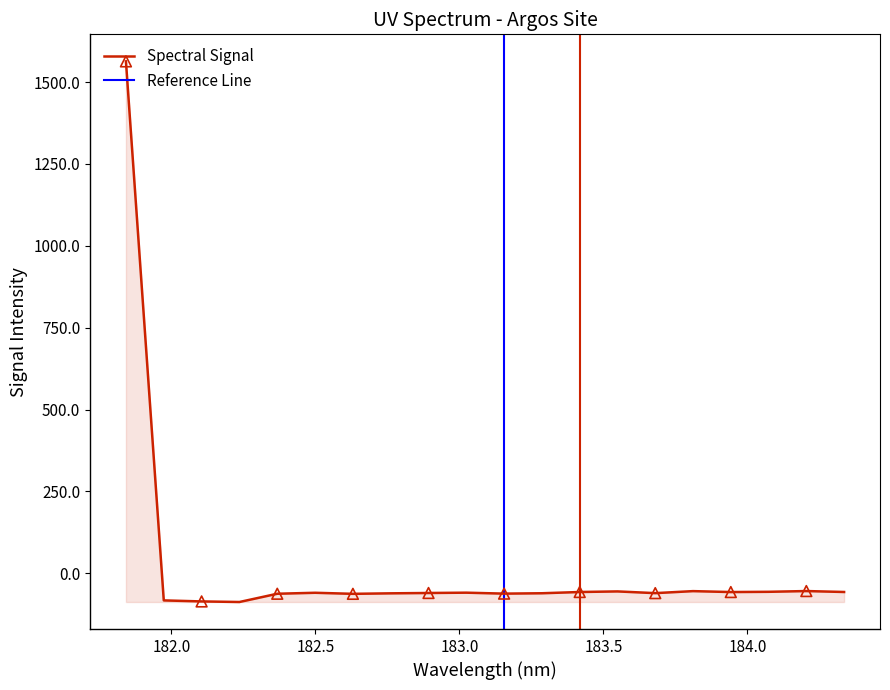

What is the maximum value for Spectral Signal?

1563.1